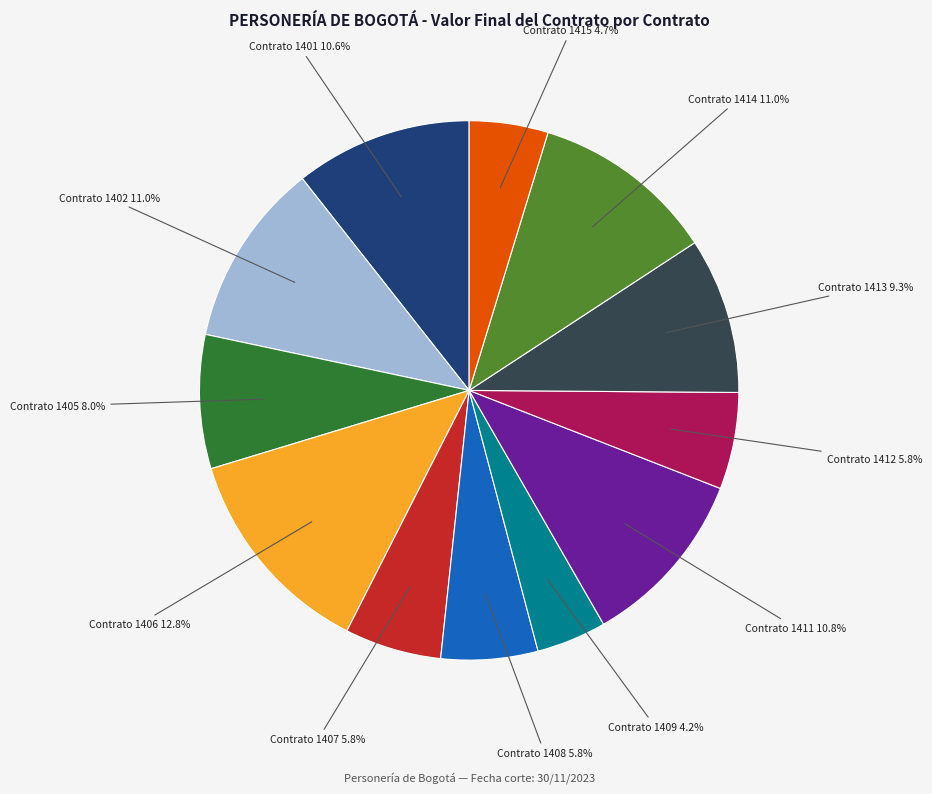

Is there any slice that represents more than half of the pie?

No